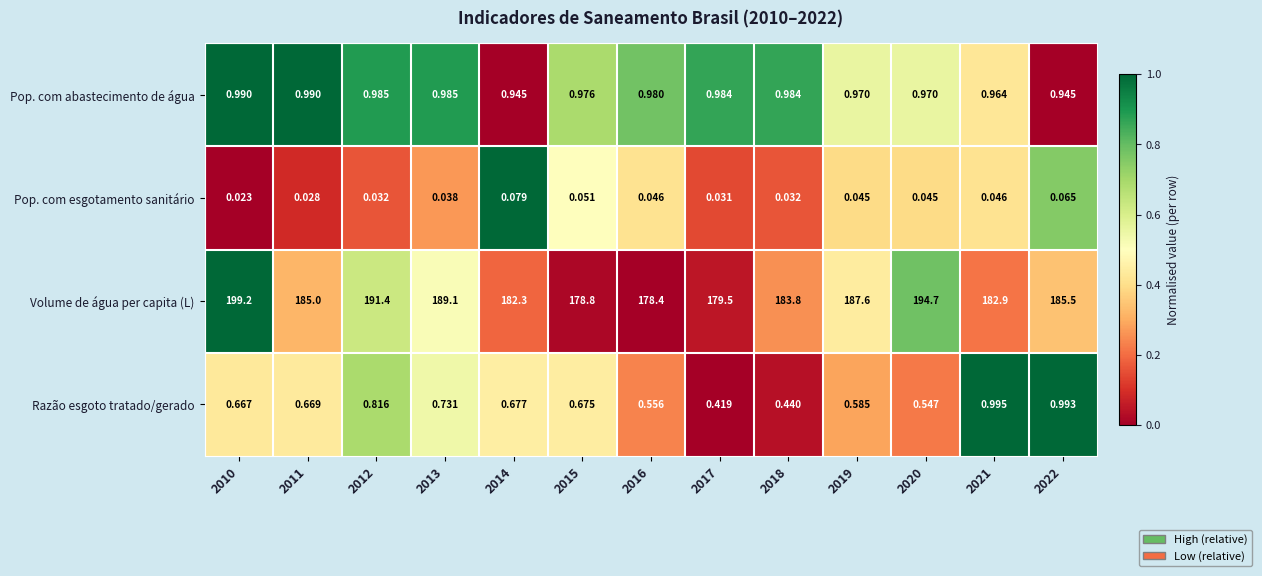

Which series has the widest spread of values?

Volume de água per capita (L)